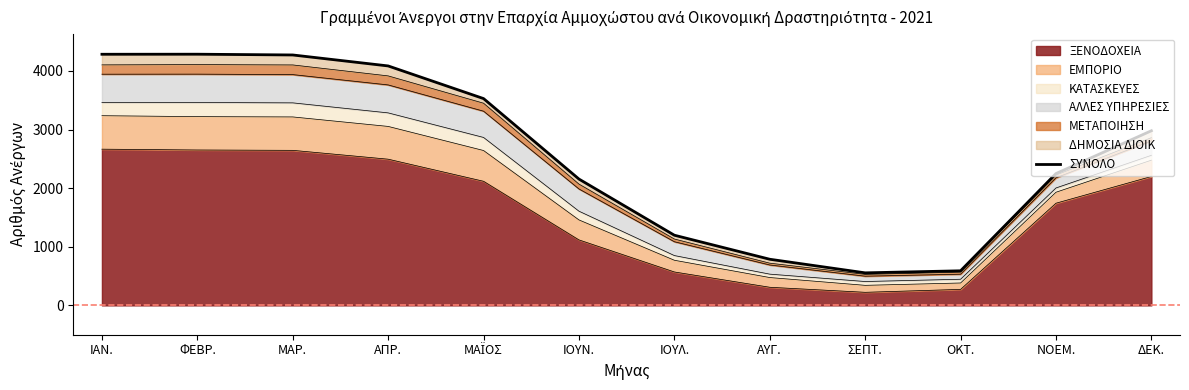

Approximately how many times larger is the value at ΑΠΡ. compared to ΙΟΥΛ.?

3.4